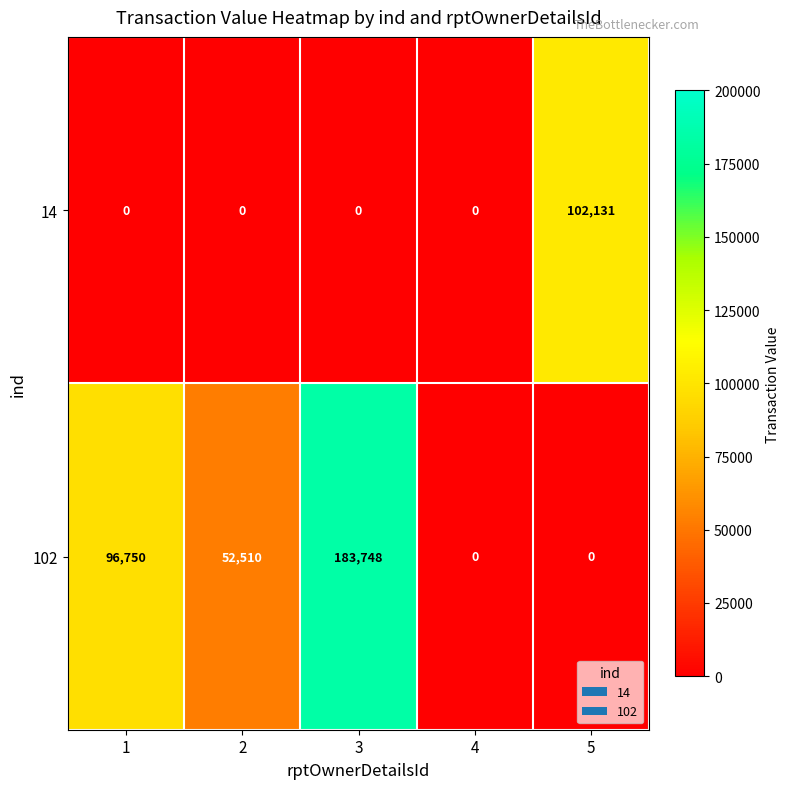

Which series has the largest total across all categories?

102